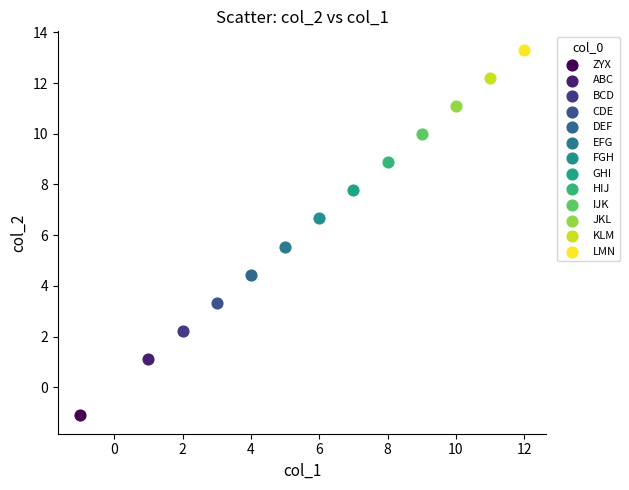

What are all the series names shown in the legend?

ZYX, ABC, BCD, CDE, DEF, EFG, FGH, GHI, HIJ, IJK, JKL, KLM, LMN